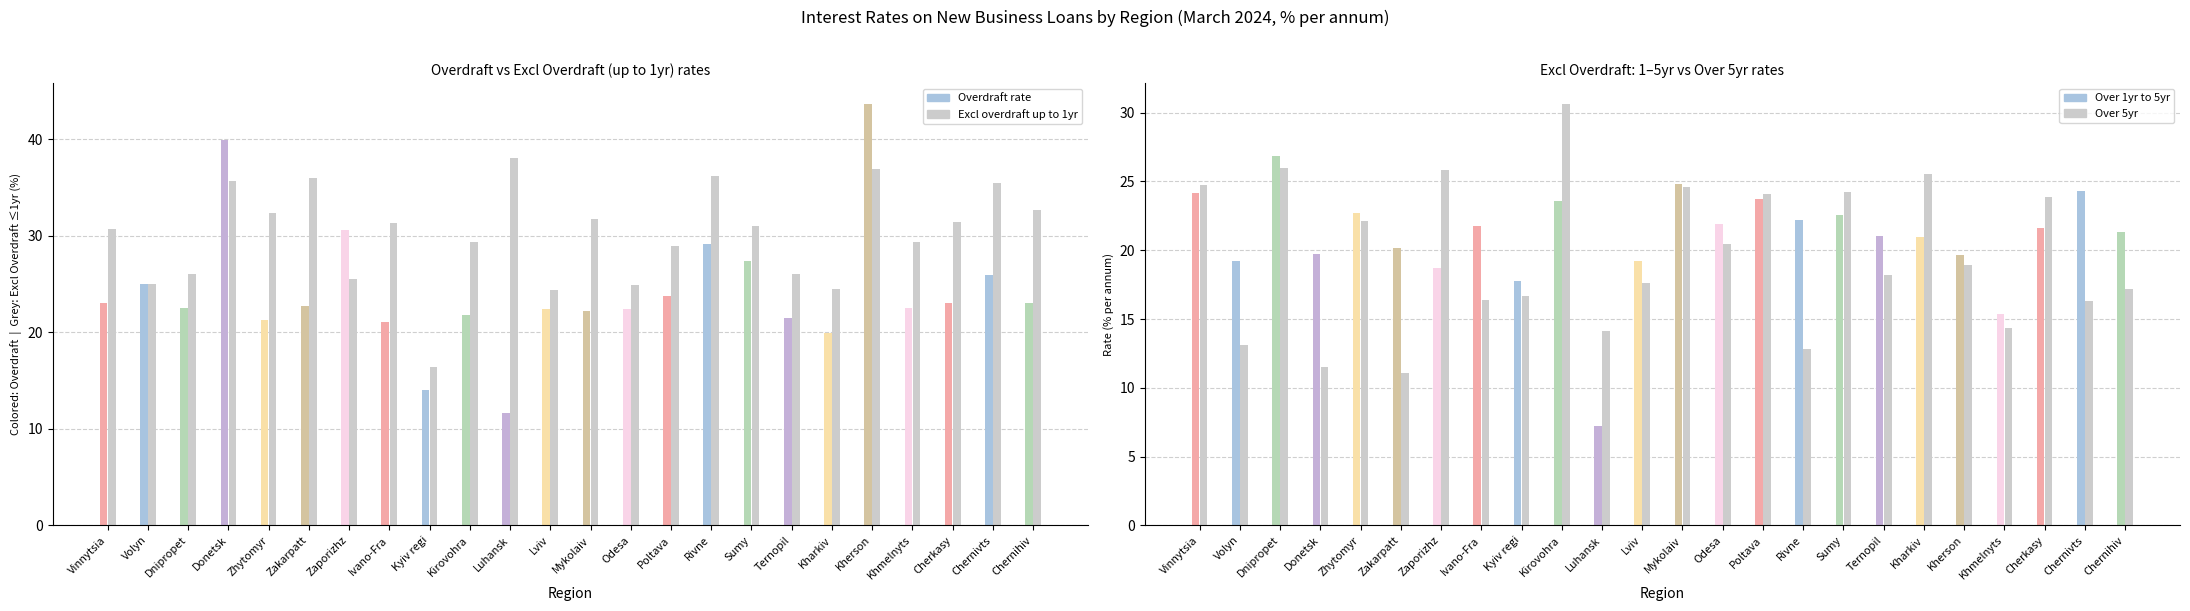

At how many categories does at least one series exceed 11?

24